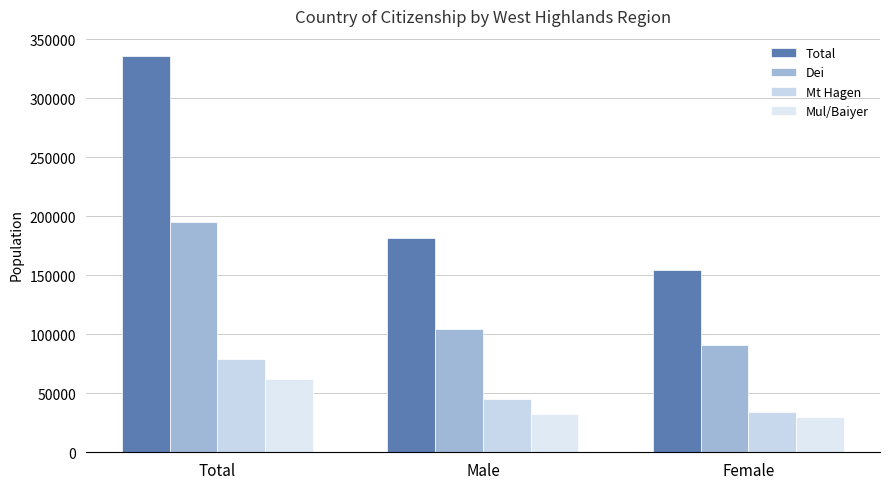

Which series has the largest range (max minus min)?

Total